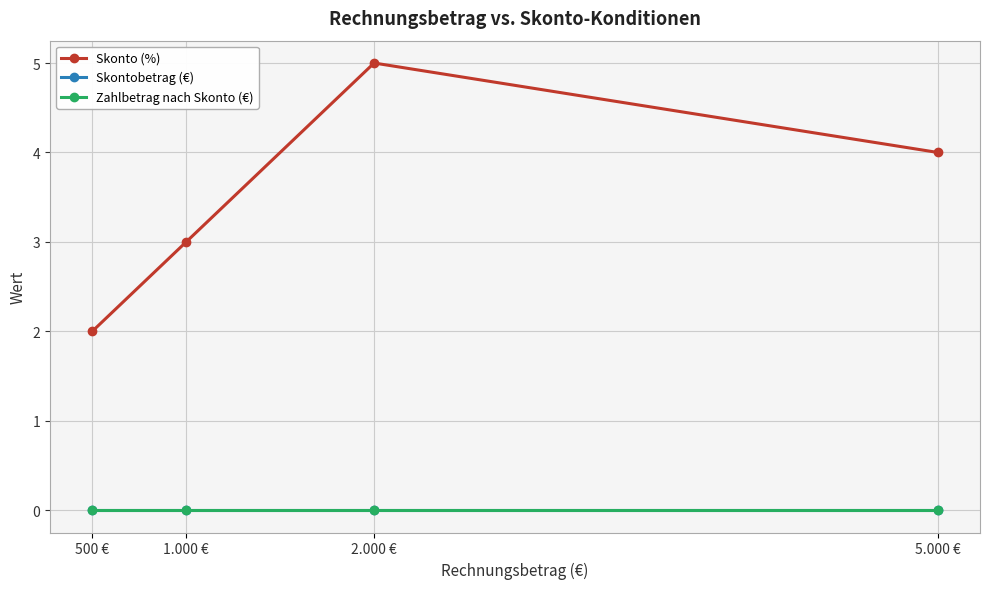

What are all the series names shown in the legend?

Skonto (%), Skontobetrag (€), Zahlbetrag nach Skonto (€)